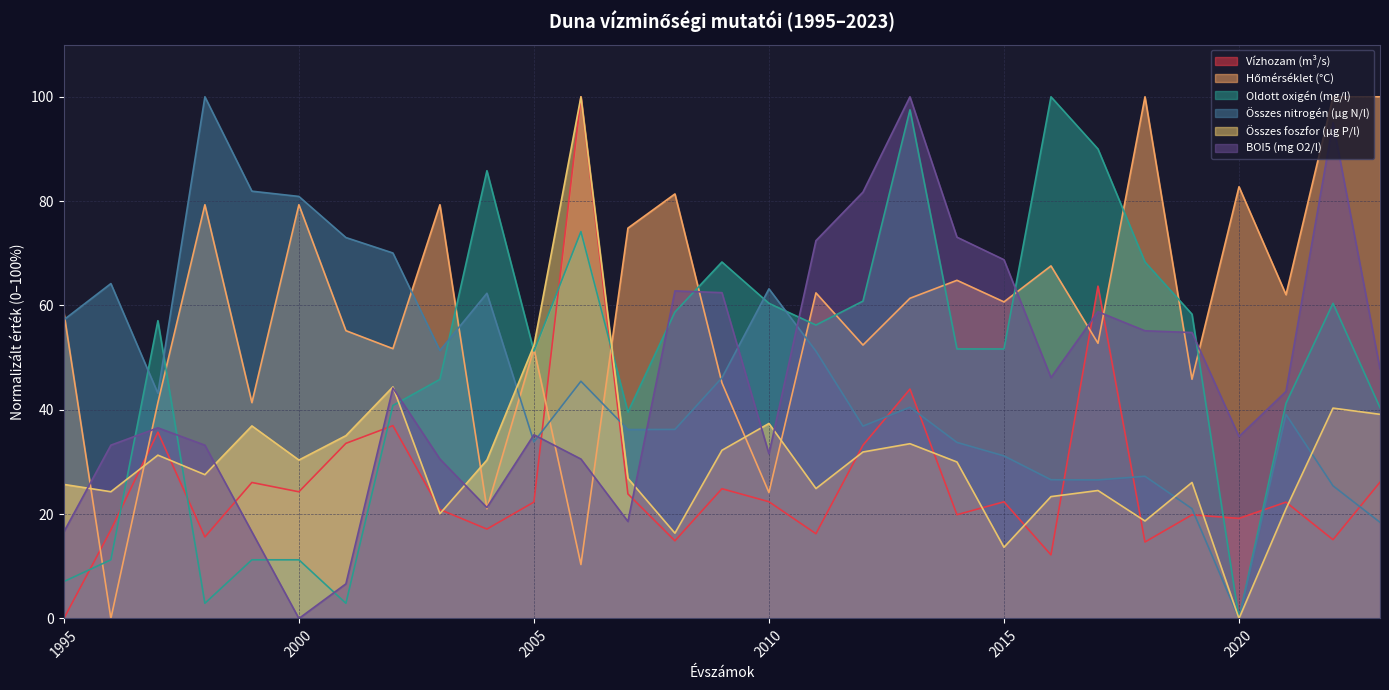

True or false: Oldott oxigén (mg/l) has a value of 63.7 at 2021.

False